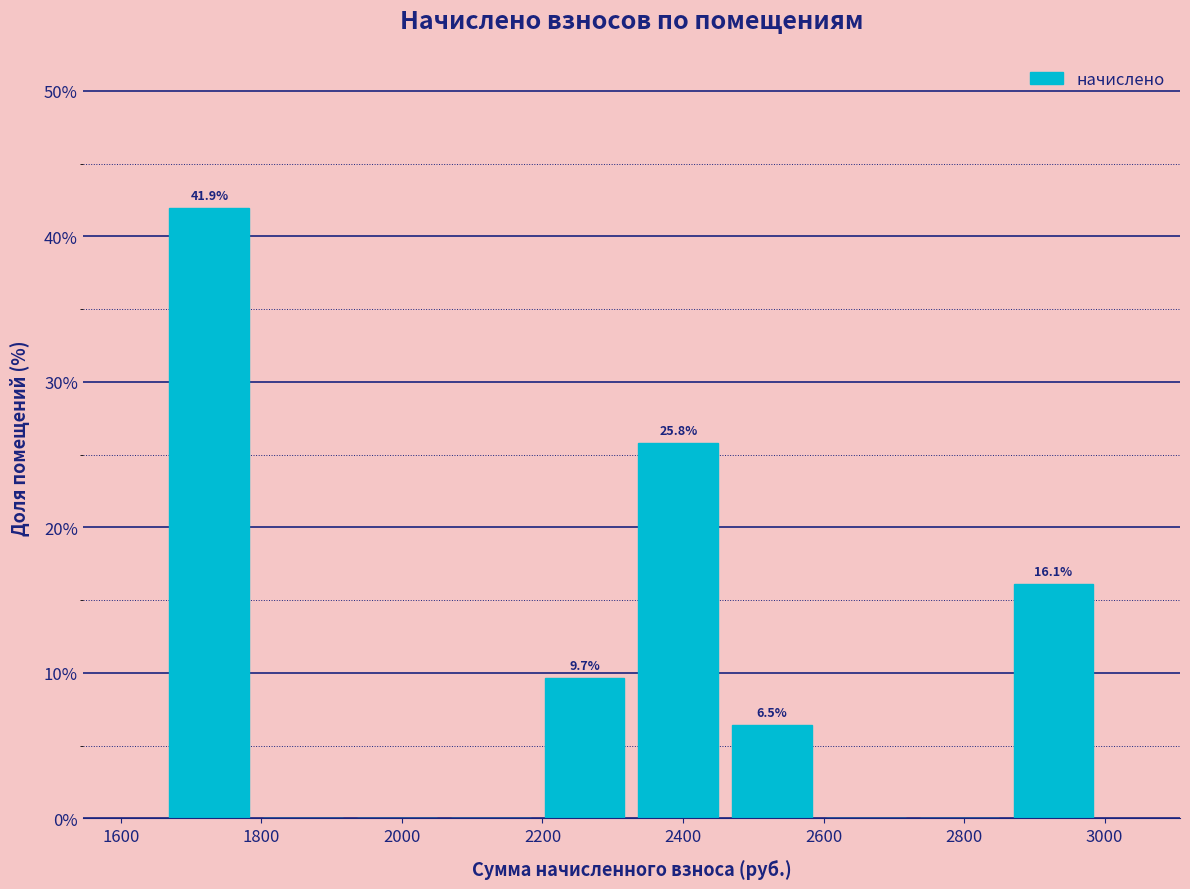

Which range on the x-axis has the tallest bar?

1660 to 1800